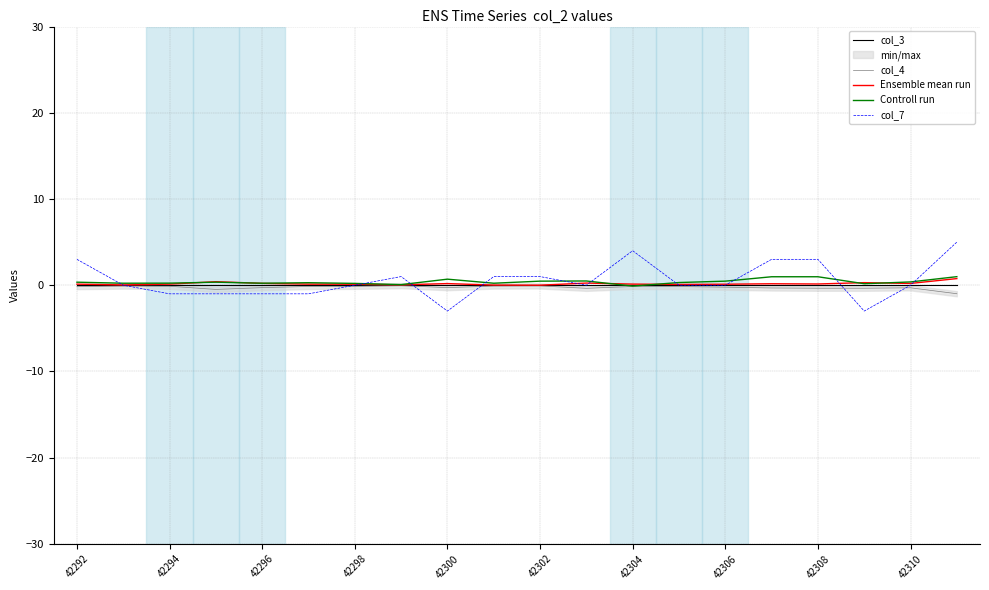

True or false: col_3 and col_4 intersect in this chart.

False